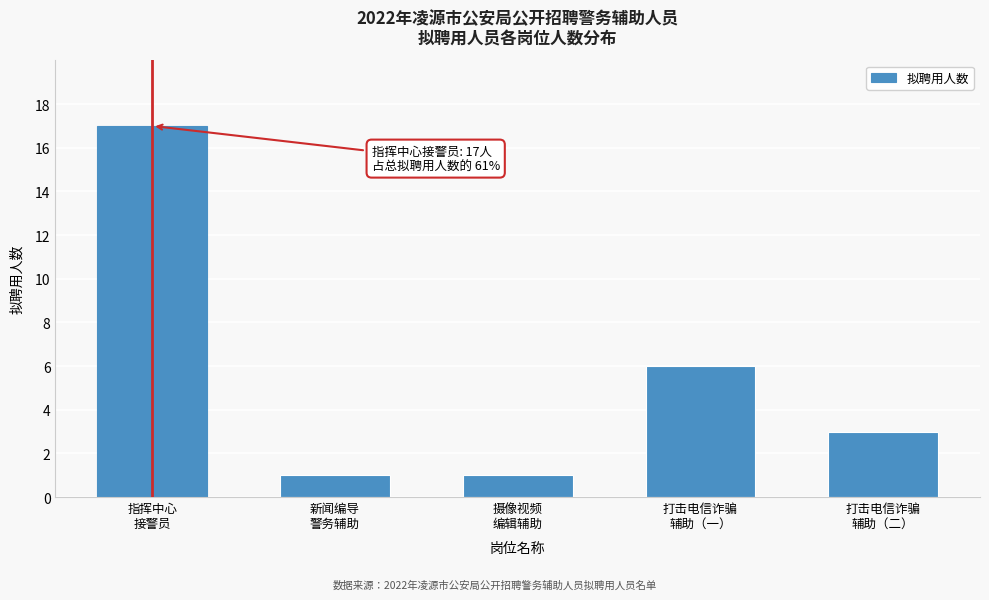

Reading left to right, what are all the values shown in this chart?

17	1	1	6	3